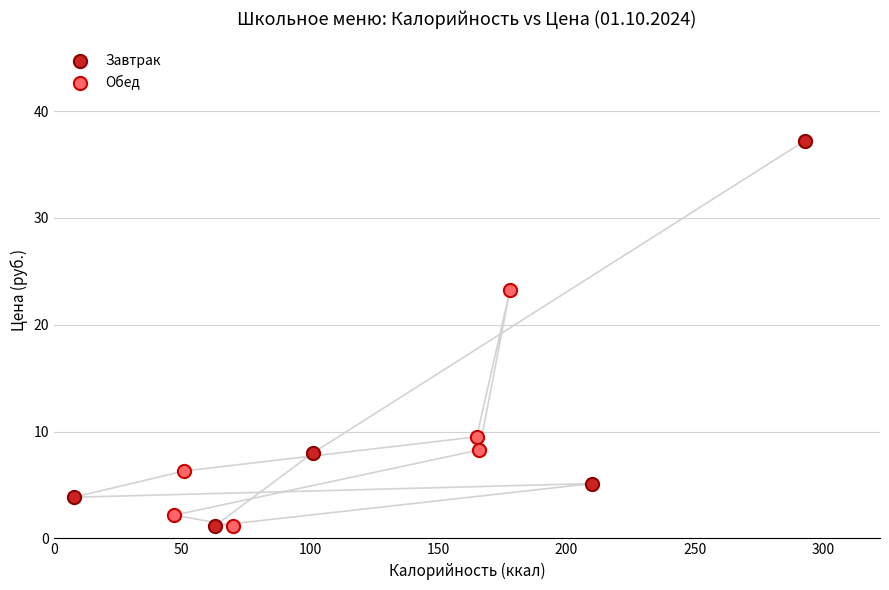

Which series contains the highest Y value?

Завтрак